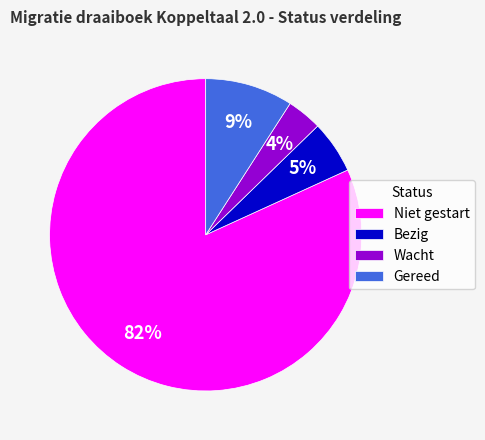

Is the sum of Wacht and Niet gestart greater than half?

Yes